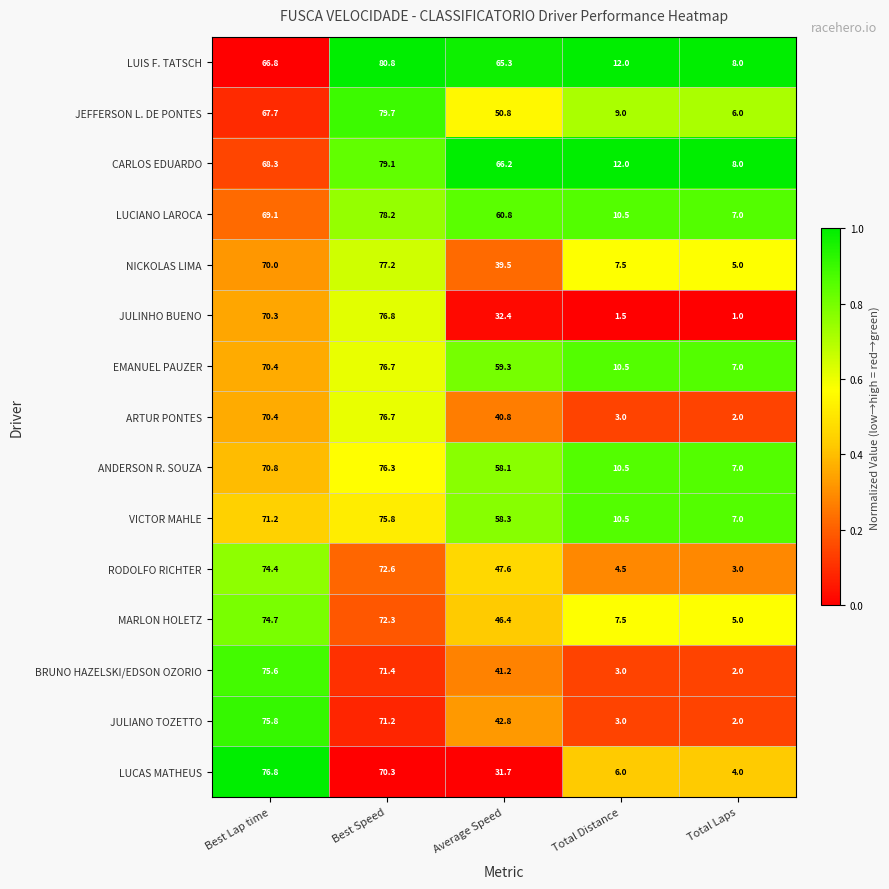

Is it true that LUCIANO LAROCA equals 52.1 at Best Speed?

False